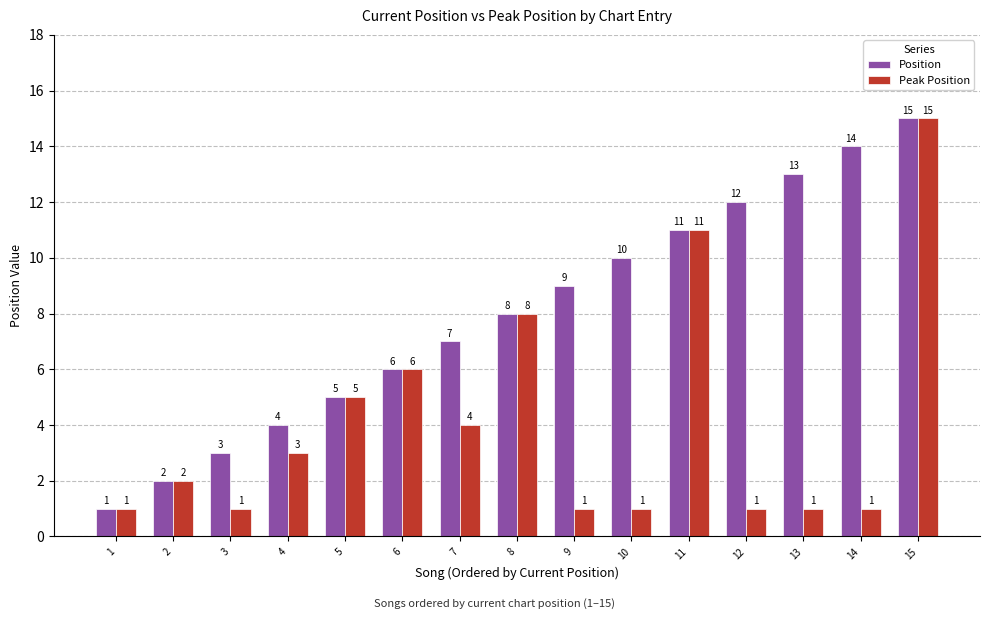

Rank the series by their average value, from lowest to highest.

Peak Position, Position